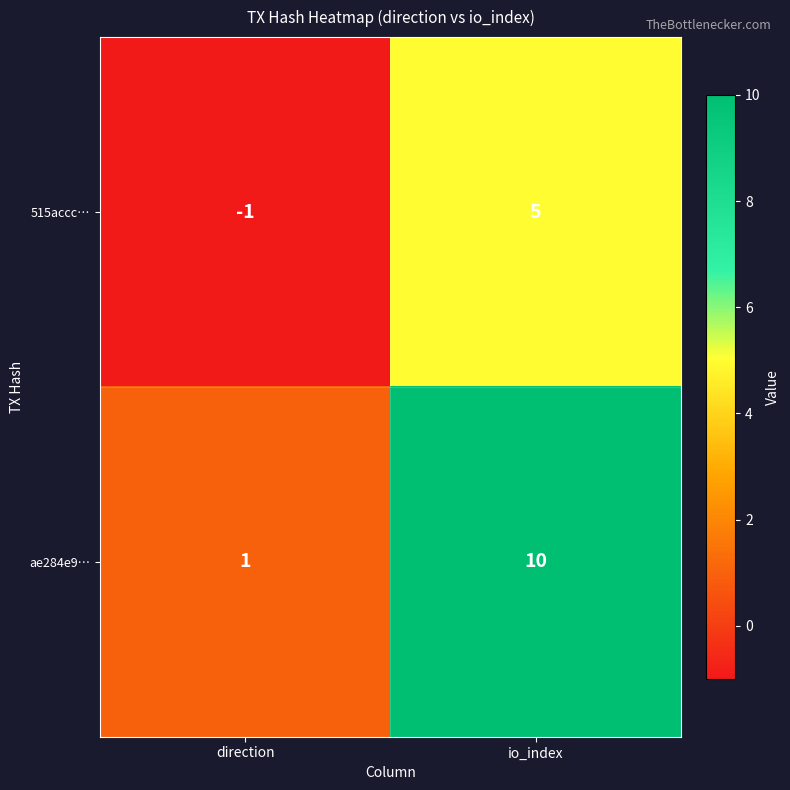

What is the sum of the 515accc… values at io_index and direction?

4